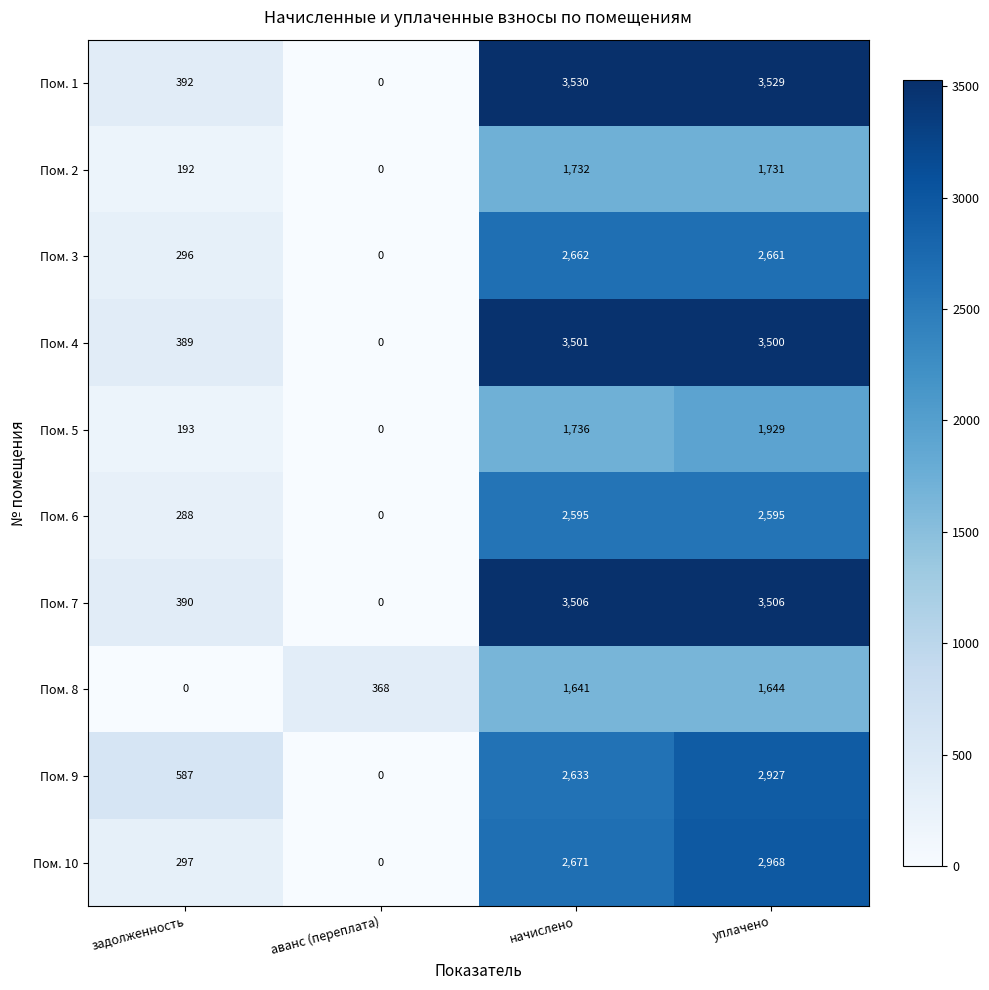

What is the average value of the Пом. 1 series?

1863